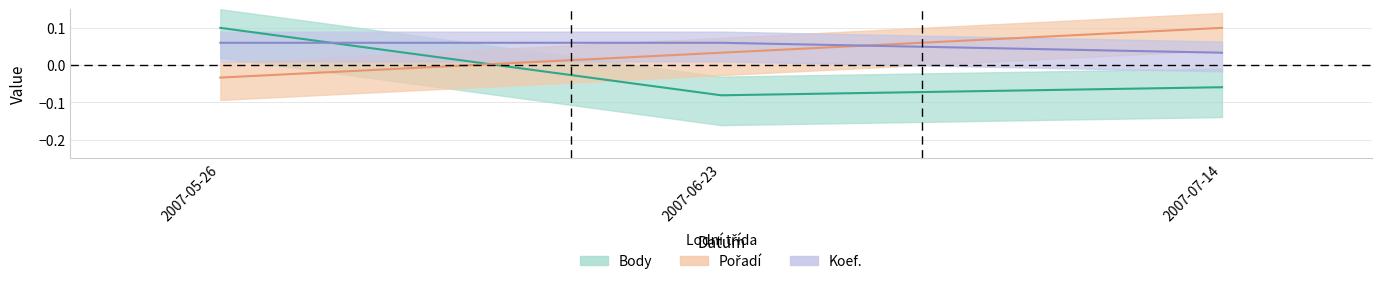

Rank the series by their average value, from highest to lowest.

Koef., Pořadí, Body